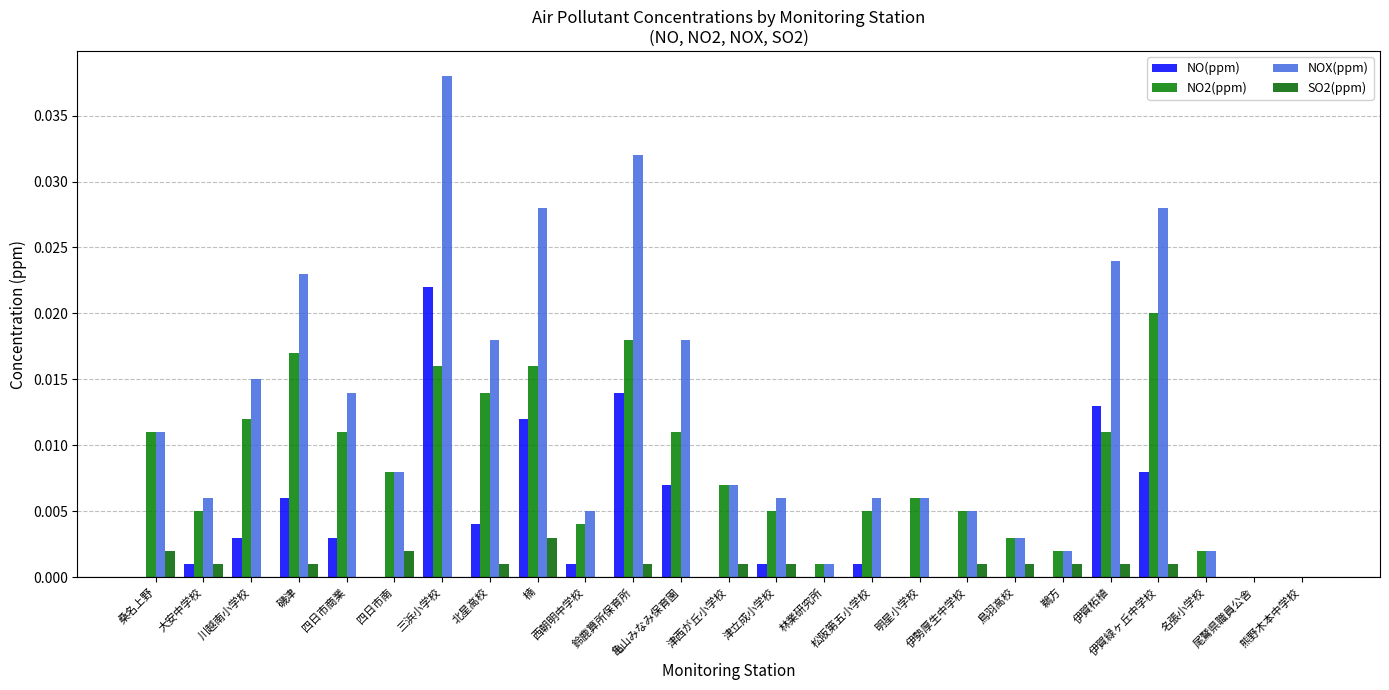

Which series has the largest total across all categories?

NOX(ppm)